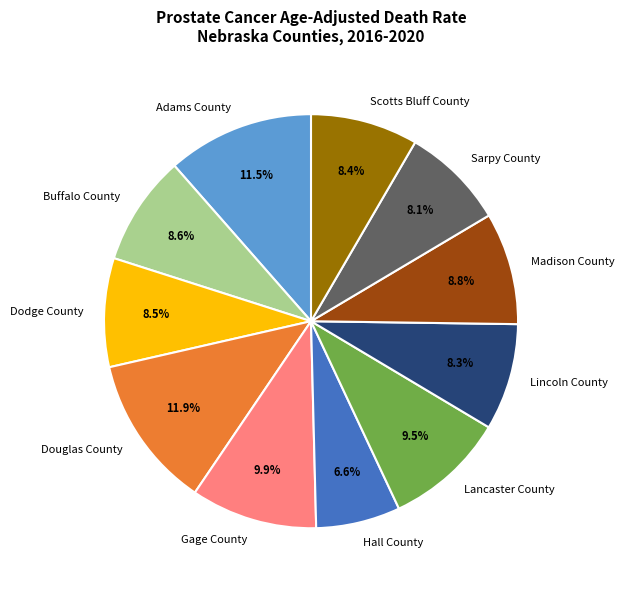

Which slice is the smallest?

Hall County